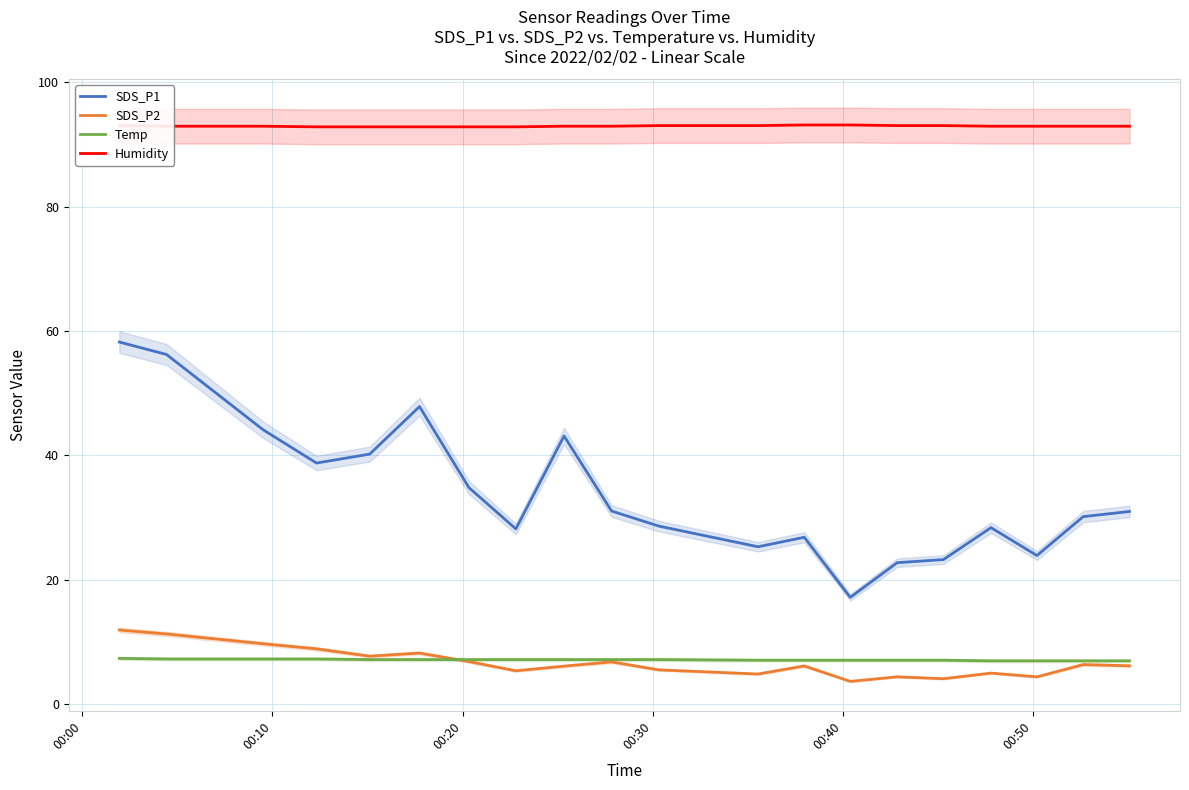

What is the lowest value of the SDS_P2 series?

3.7